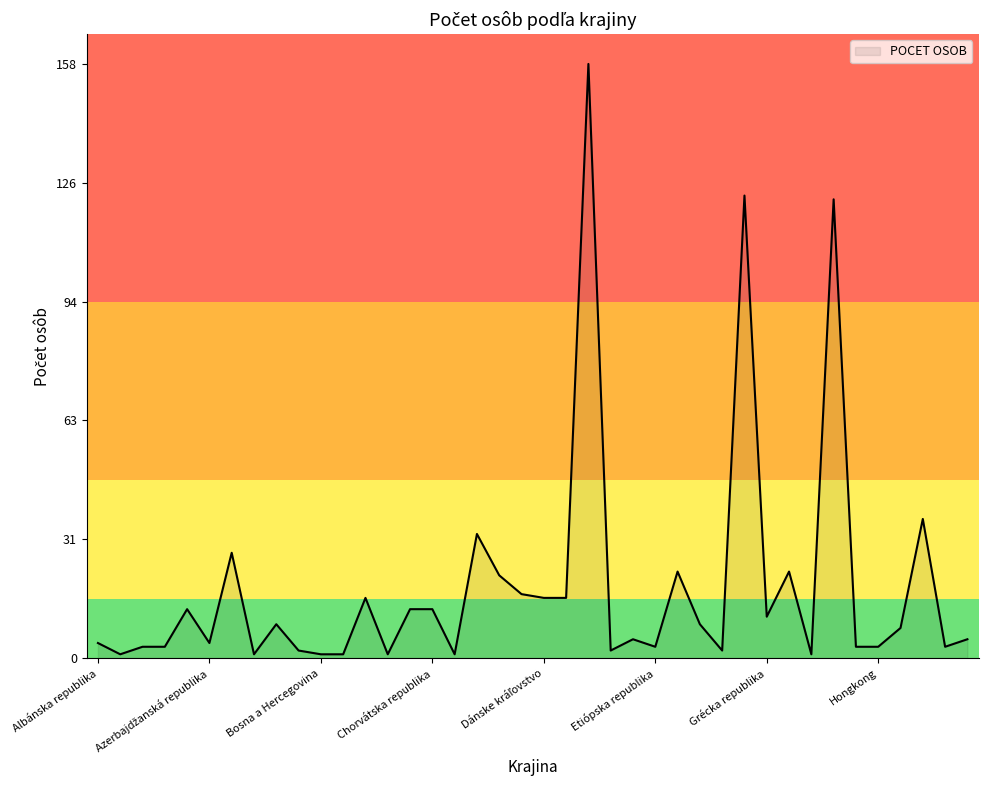

What is the difference between the maximum and minimum values?

157